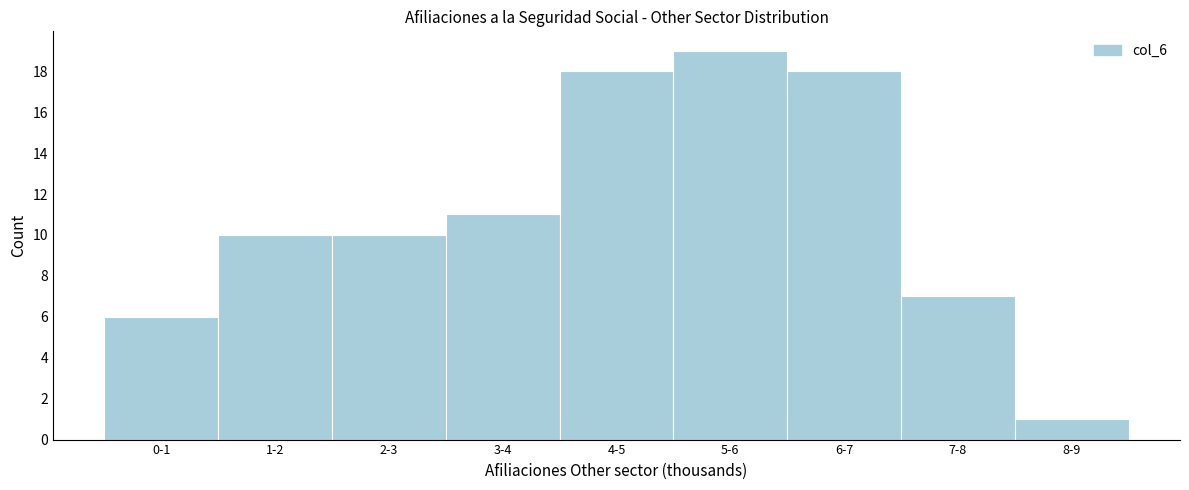

Reading left to right, list all the values displayed in this chart.

0-1=6	1-2=10	2-3=10	3-4=11	4-5=18	5-6=19	6-7=18	7-8=7	8-9=1